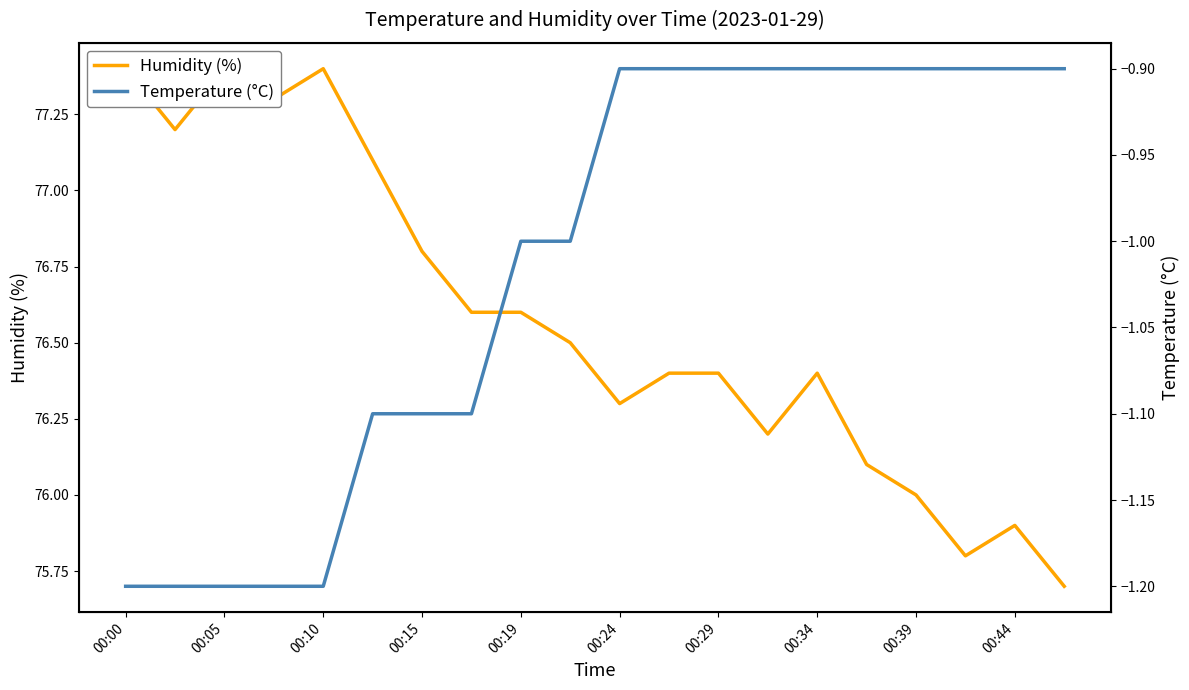

Is this an area chart (filled region under the line)?

No